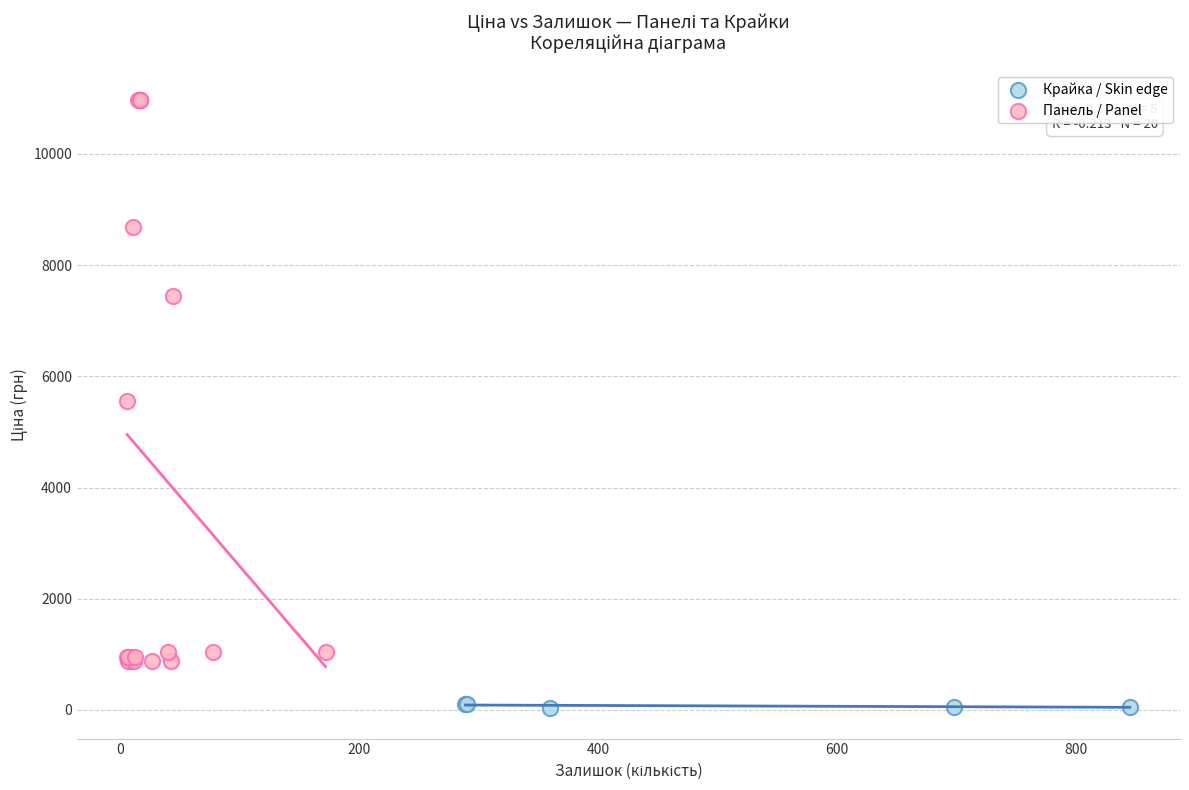

Which series contains the lowest Y value?

Крайка / Skin edge